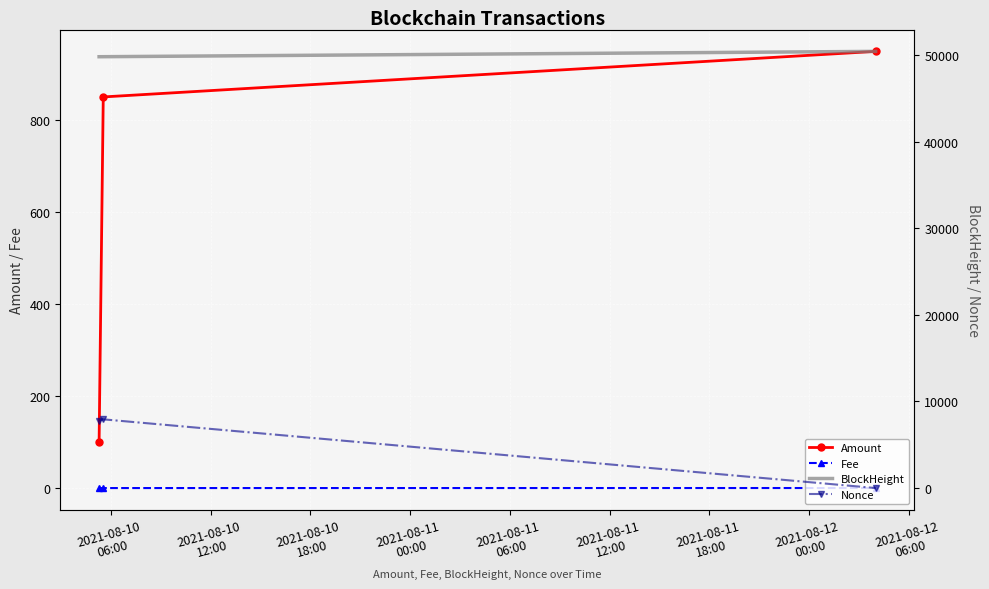

What is the value of the Amount point at the 3rd from the left?

948.1